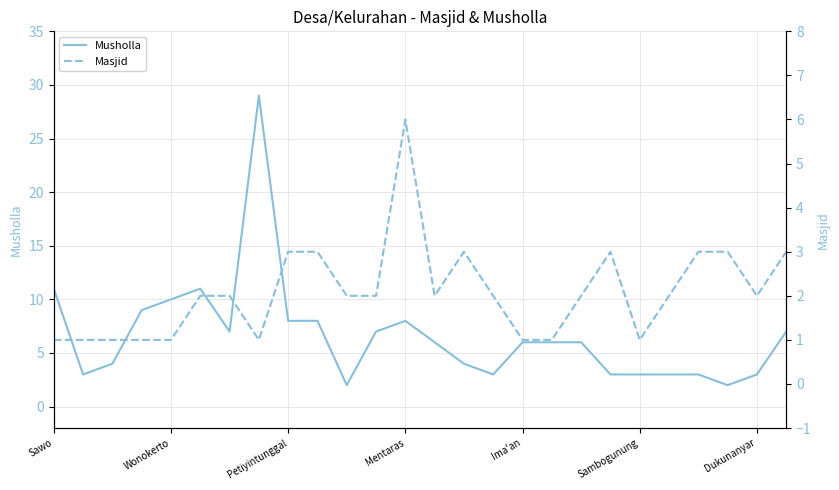

Where does the Musholla series first go above 6?

Sawo